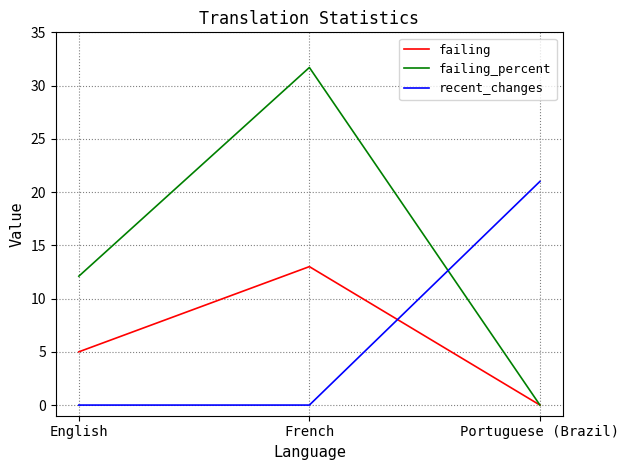

Between English and French, which series saw the biggest shift?

failing_percent